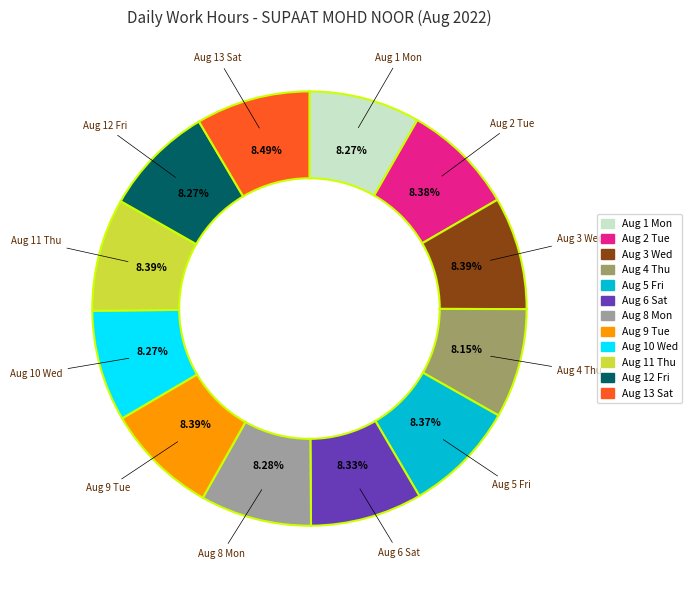

Count the number of slices in the pie.

12